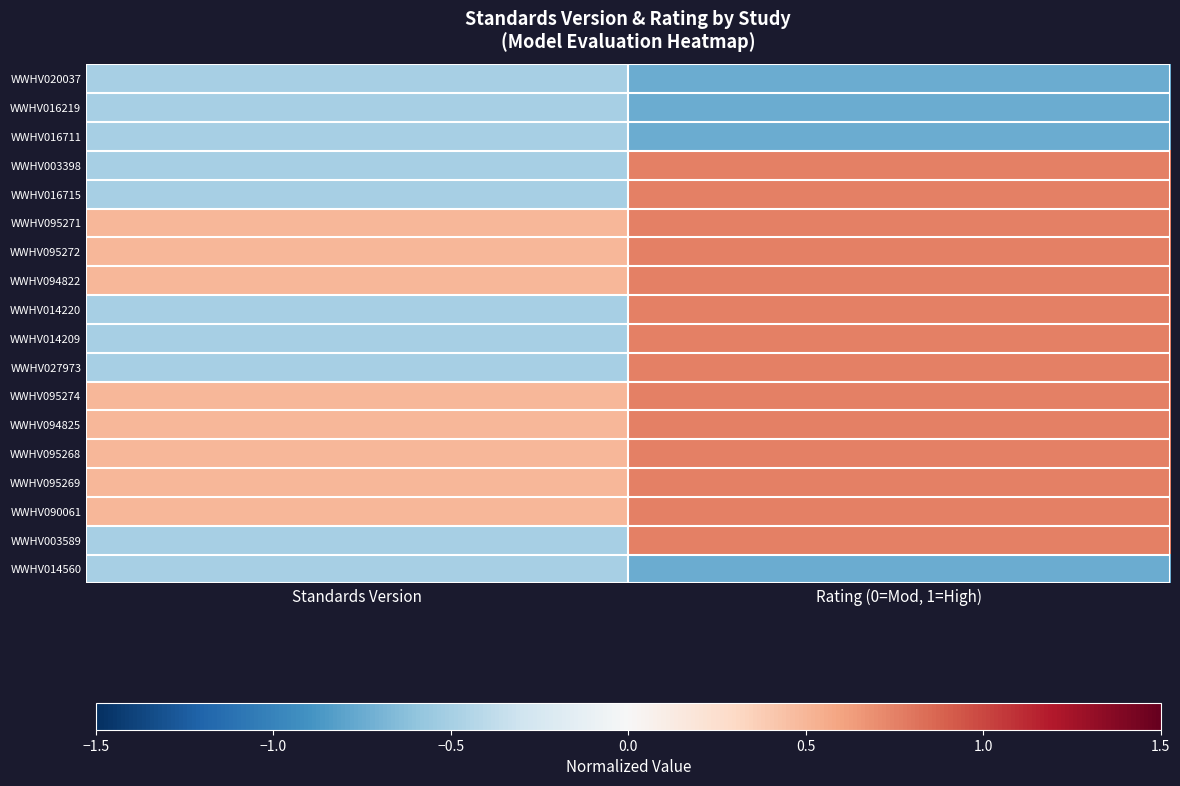

Reading left to right, extract all data points from this chart.

WWHV020037: Standards Version=-0.5	Rating (0=Mod, 1=High)=-0.8
WWHV016219: Standards Version=-0.5	Rating (0=Mod, 1=High)=-0.8
WWHV016711: Standards Version=-0.5	Rating (0=Mod, 1=High)=-0.8
WWHV003398: Standards Version=-0.5	Rating (0=Mod, 1=High)=0.8
WWHV016715: Standards Version=-0.5	Rating (0=Mod, 1=High)=0.8
WWHV095271: Standards Version=0.5	Rating (0=Mod, 1=High)=0.8
WWHV095272: Standards Version=0.5	Rating (0=Mod, 1=High)=0.8
WWHV094822: Standards Version=0.5	Rating (0=Mod, 1=High)=0.8
WWHV014220: Standards Version=-0.5	Rating (0=Mod, 1=High)=0.8
WWHV014209: Standards Version=-0.5	Rating (0=Mod, 1=High)=0.8
WWHV027973: Standards Version=-0.5	Rating (0=Mod, 1=High)=0.8
WWHV095274: Standards Version=0.5	Rating (0=Mod, 1=High)=0.8
WWHV094825: Standards Version=0.5	Rating (0=Mod, 1=High)=0.8
WWHV095268: Standards Version=0.5	Rating (0=Mod, 1=High)=0.8
WWHV095269: Standards Version=0.5	Rating (0=Mod, 1=High)=0.8
WWHV090061: Standards Version=0.5	Rating (0=Mod, 1=High)=0.8
WWHV003589: Standards Version=-0.5	Rating (0=Mod, 1=High)=0.8
WWHV014560: Standards Version=-0.5	Rating (0=Mod, 1=High)=-0.8